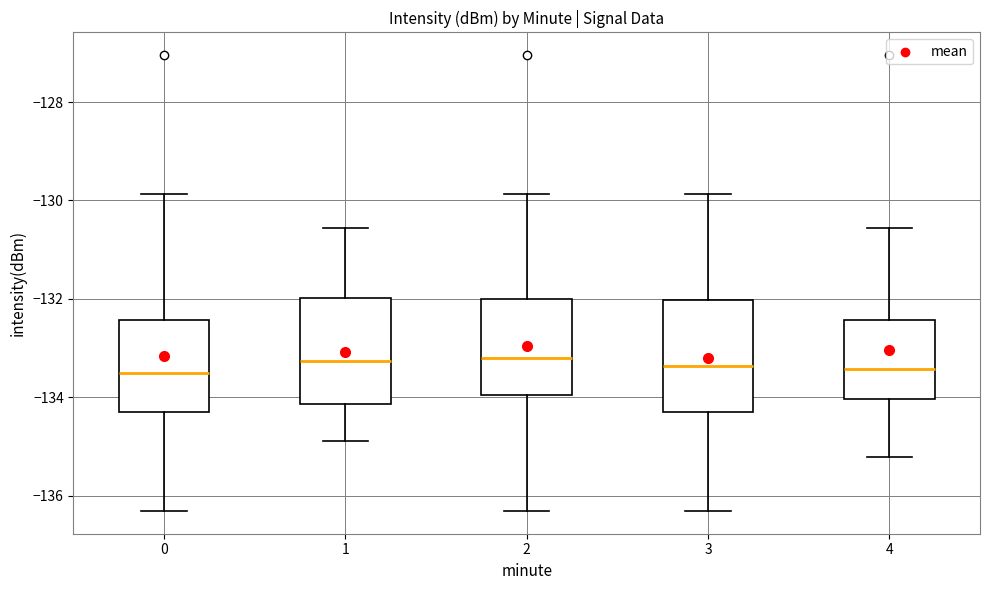

Where does the upper whisker of the box at x = 4 end on the y-axis? The values are not printed on the chart, so give them approximately, as read against the axis.

-130.6